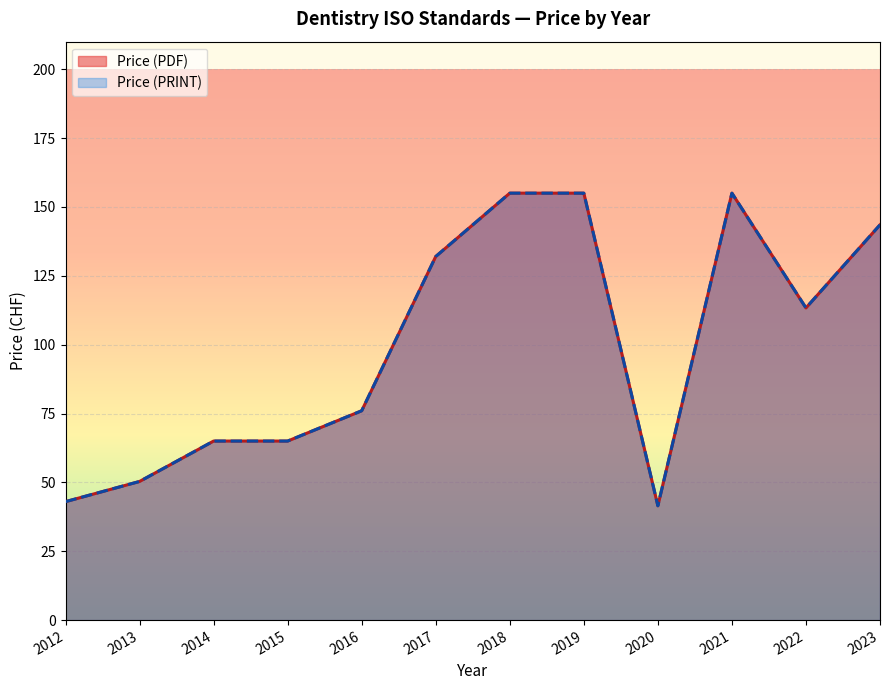

Between 2017 and 2018, which series saw the biggest shift?

Price (PDF)